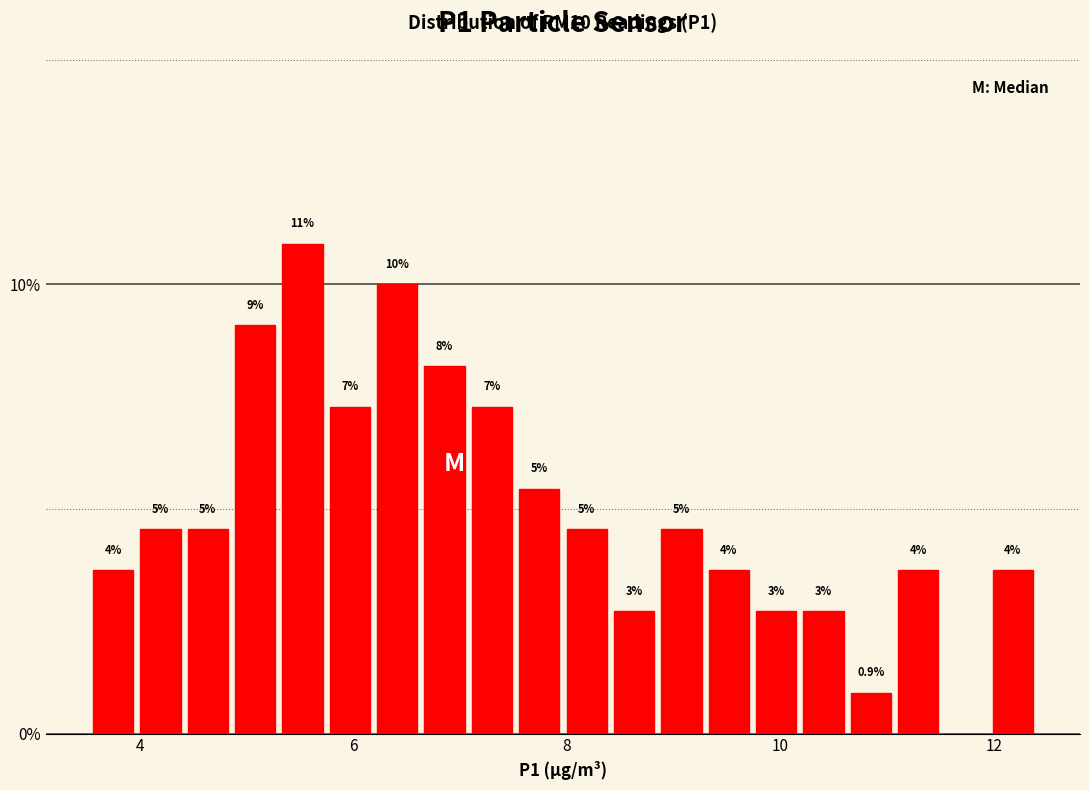

Around what value on the x-axis is the tallest bar? Give the approximate position of its centre, as read against the axis.

5.6